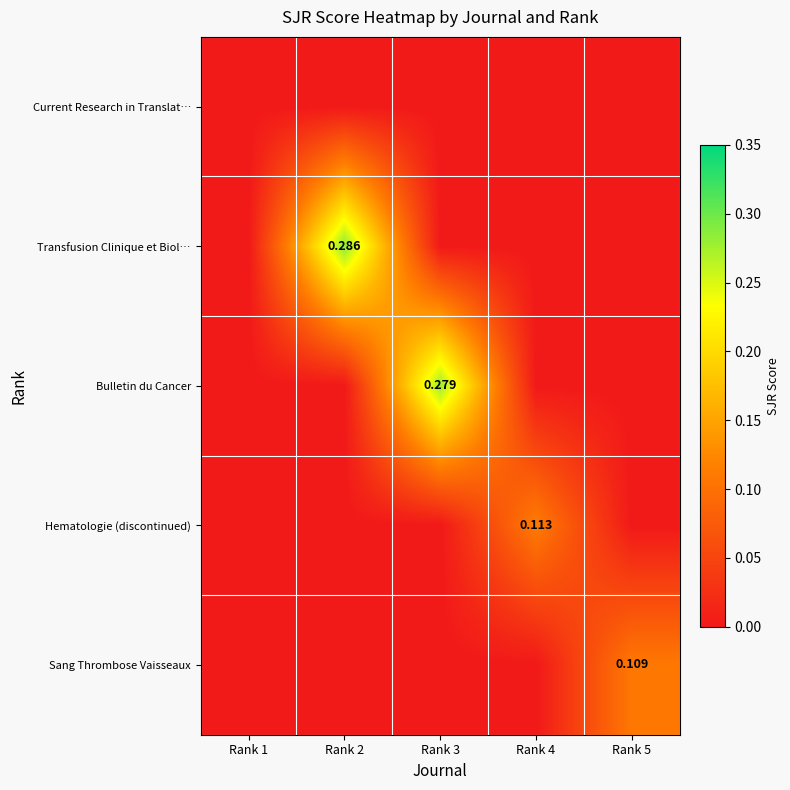

Is the value of Bulletin du Cancer at Rank 1 greater than the value of Current Research in Translat… at Rank 4?

No